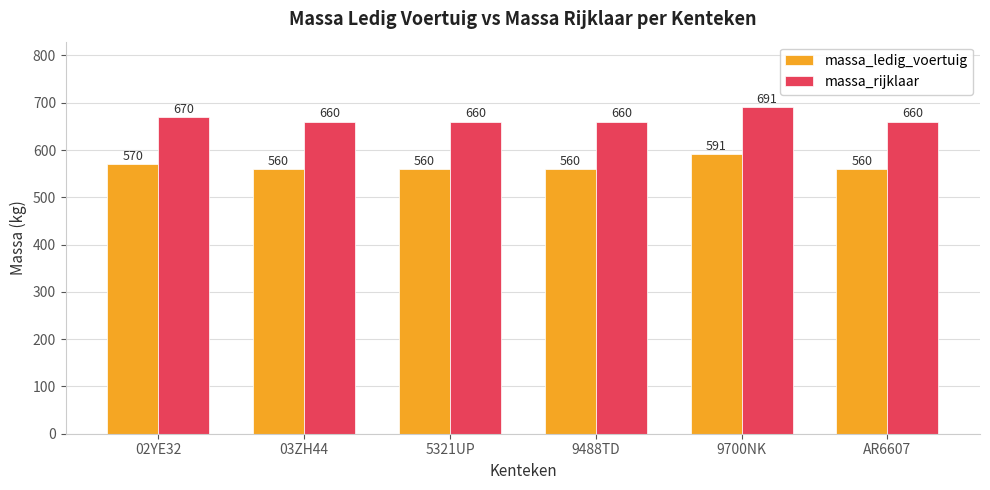

What is the spread (max minus min) of values at AR6607?

100